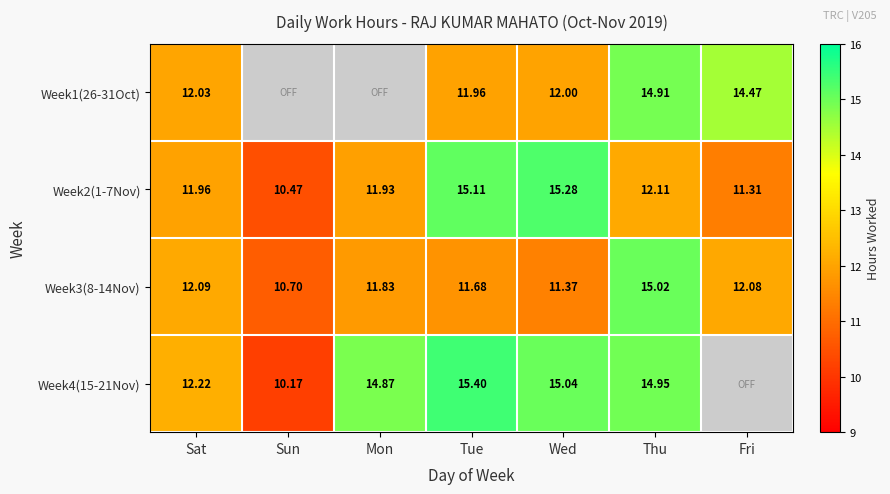

At Tue, list the series in order from largest to smallest.

Week4(15-21Nov), Week2(1-7Nov), Week1(26-31Oct), Week3(8-14Nov)